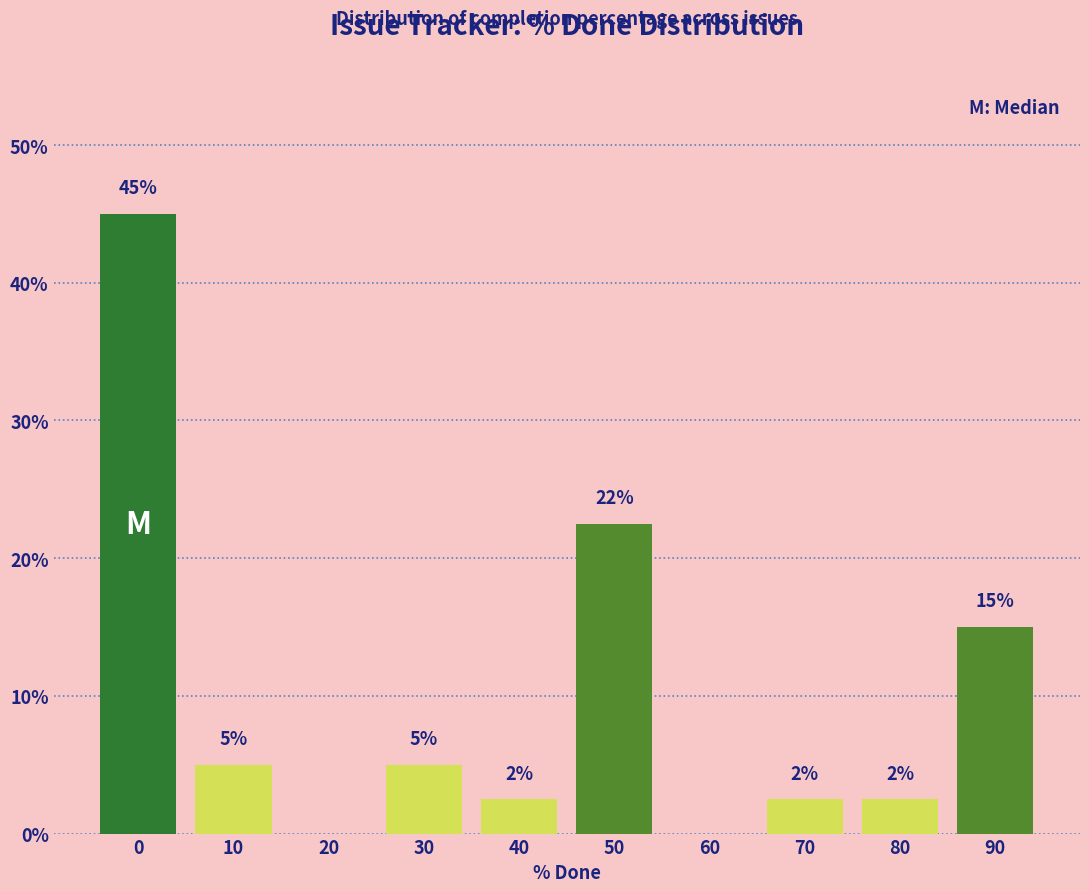

What is the greatest value displayed?

45.0